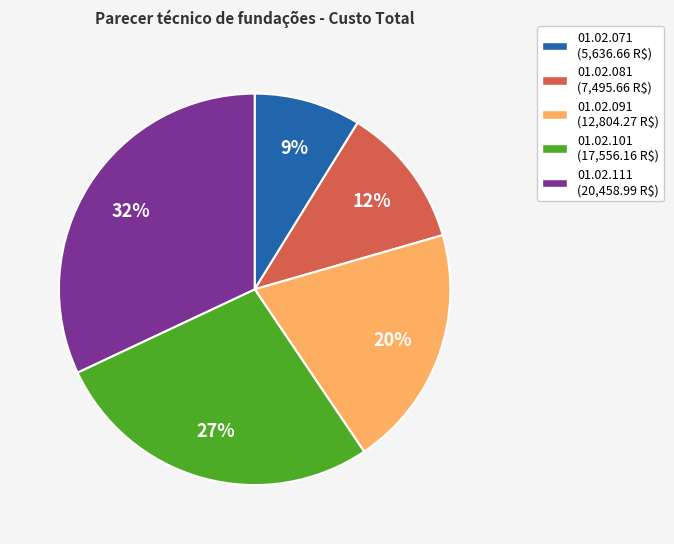

How many slices are in this pie chart?

5